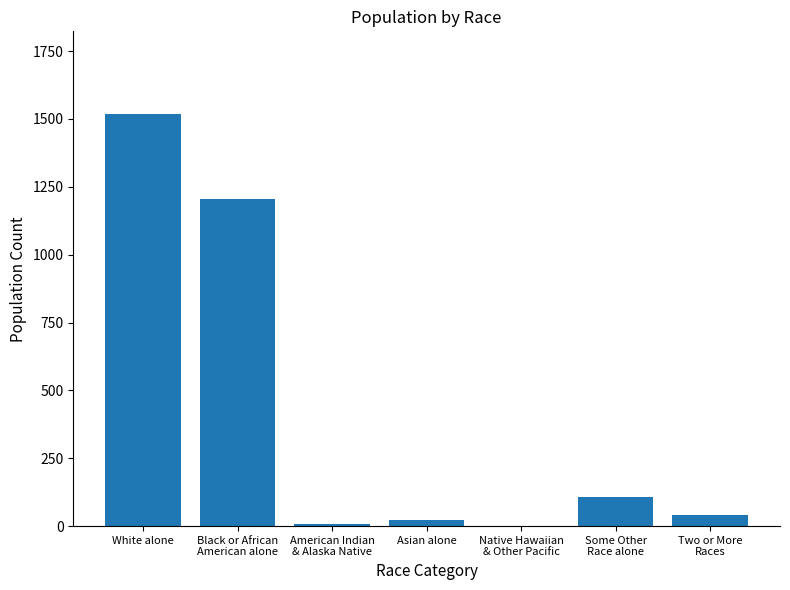

How many categories are shown in the chart?

7